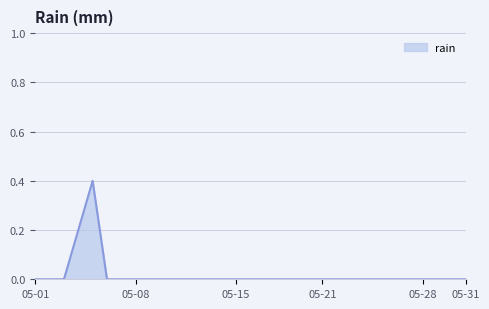

What is the difference between the maximum and minimum values?

0.4